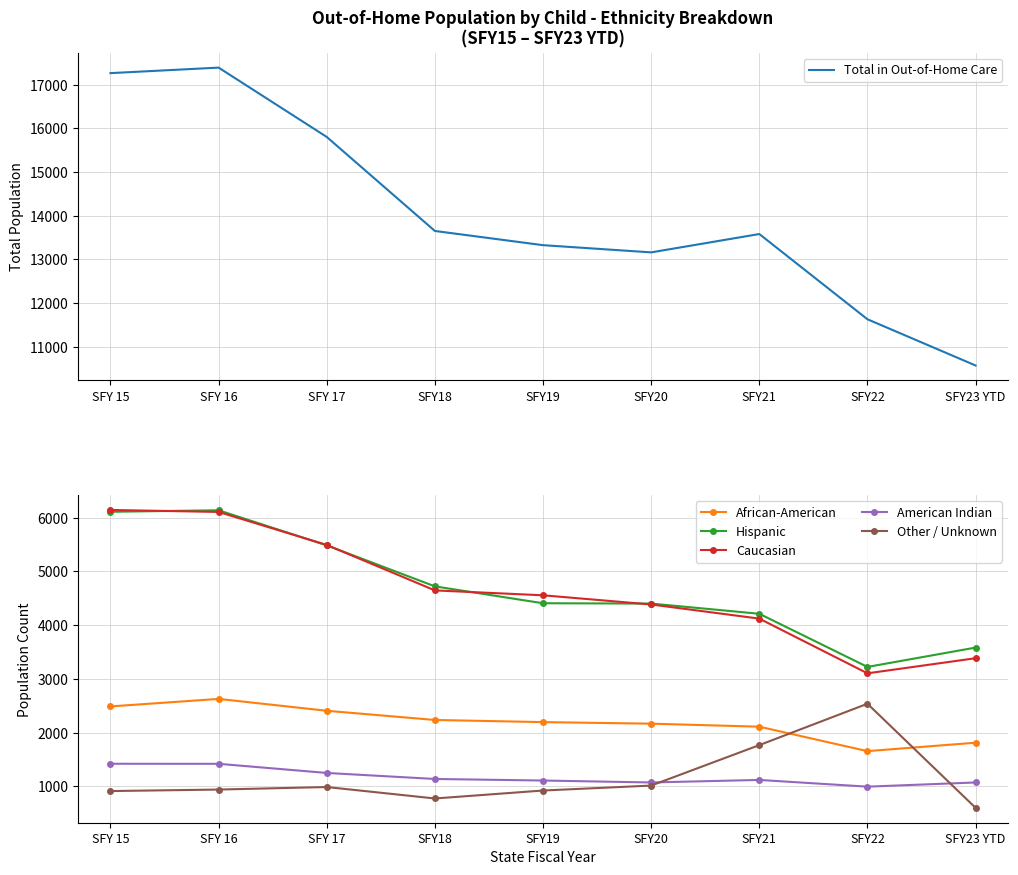

What position from the right is SFY18?

6